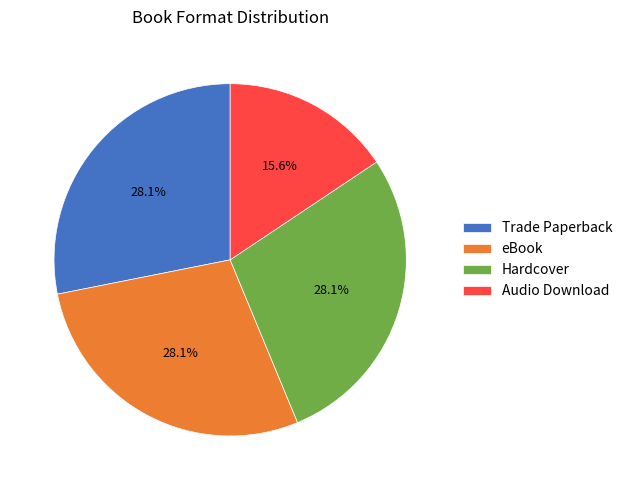

How much of the chart is everything except Trade Paperback?

71.9%